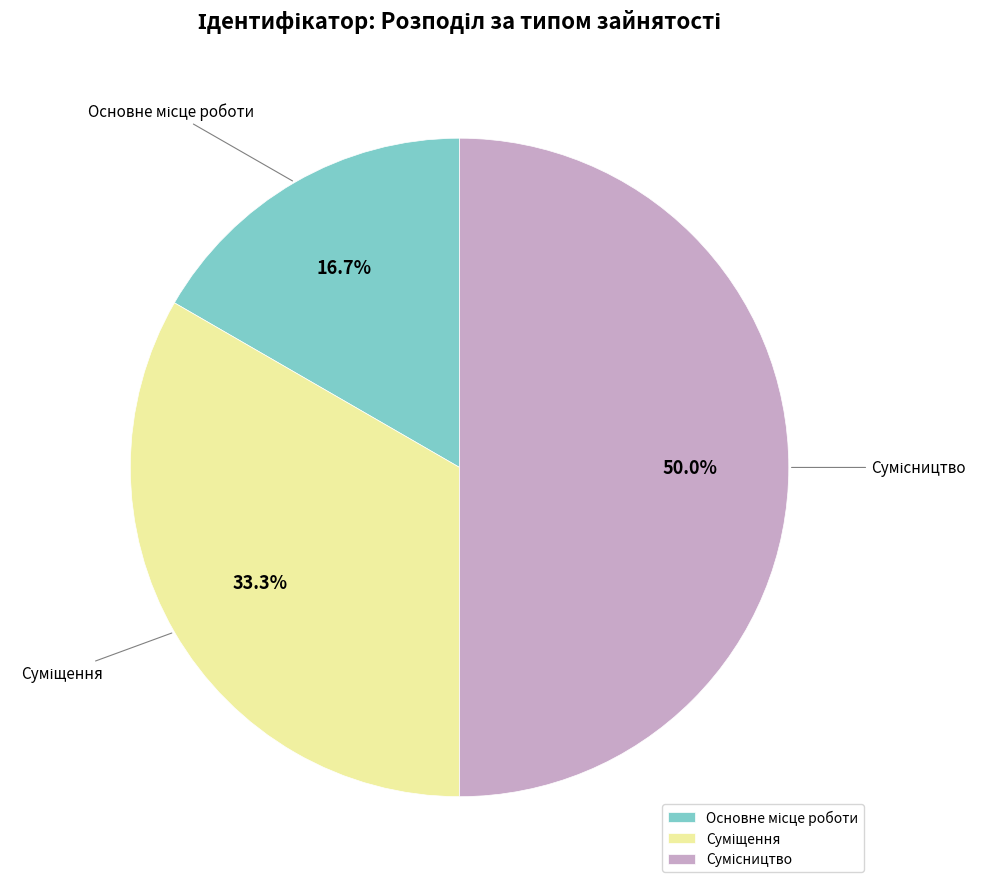

How many segments does this pie chart have?

3